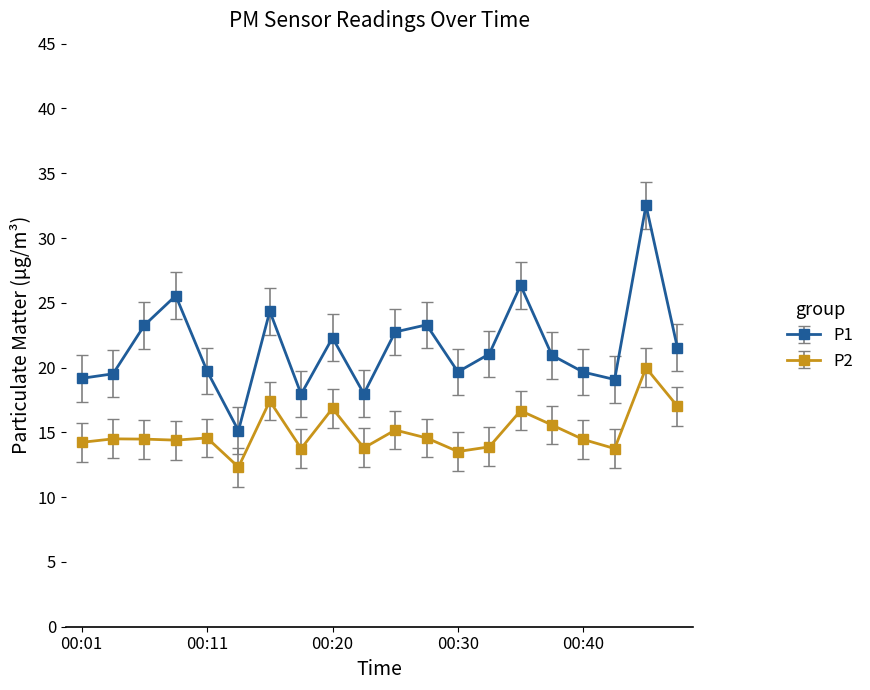

What is the average value of the P2 series?

15.0